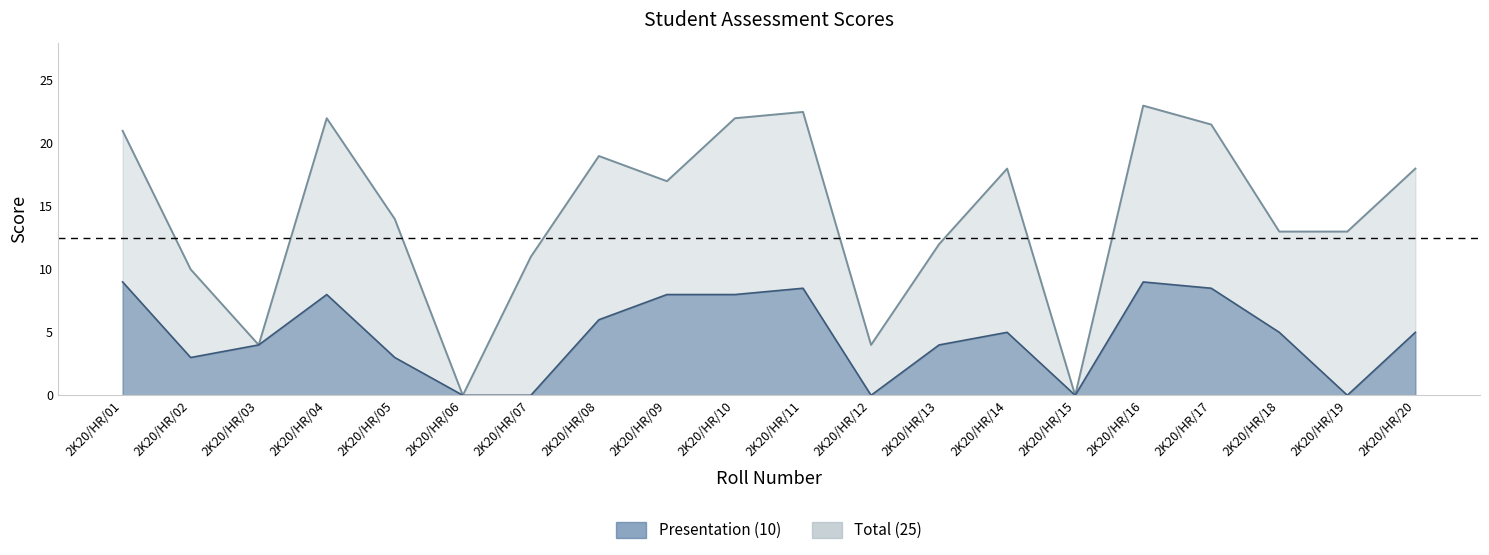

What is the spread (max minus min) of values at 2K20/HR/09?

9.0